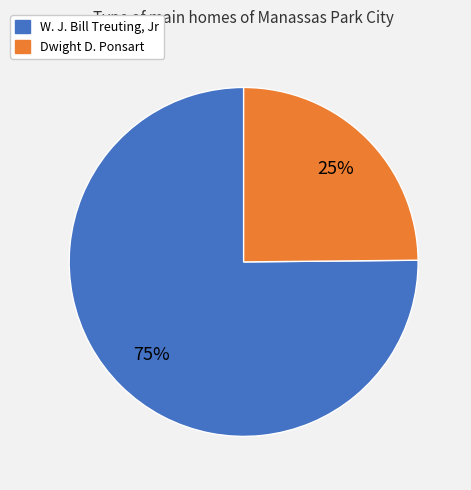

Is there a majority slice in this chart?

Yes